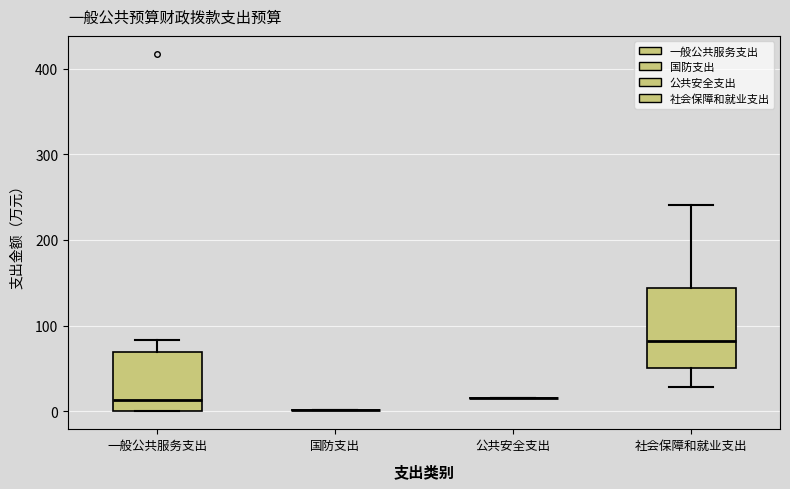

Reading left to right, read every box against the y-axis: the position of its median line, the range the box covers, and the ends of its whiskers. The values are not printed on the chart, so give them approximately, as read against the axis.

一般公共服务支出: median 10, box 0 to 70, whiskers 0 to 80
国防支出: box collapsed to a line at 0, whiskers 0 to 0
公共安全支出: box collapsed to a line at 20, whiskers 20 to 20
社会保障和就业支出: median 80, box 50 to 140, whiskers 30 to 240